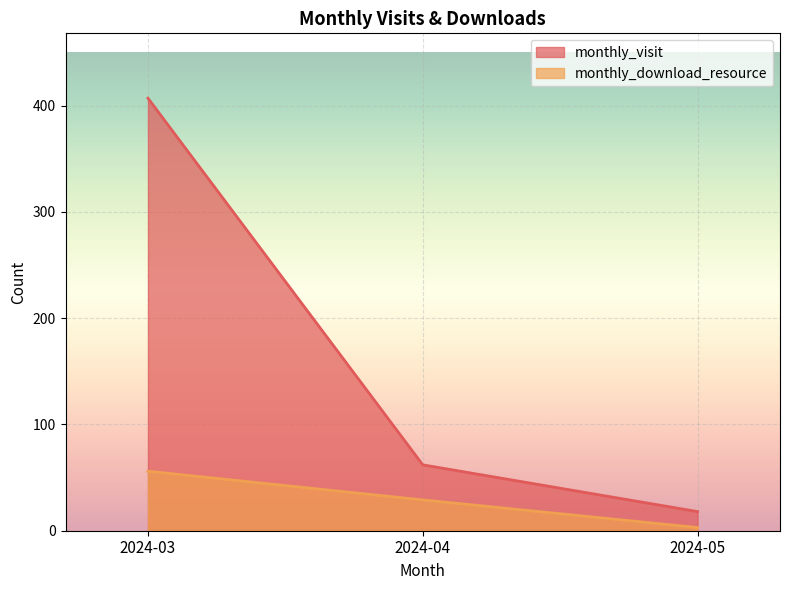

Rank the series by their maximum value, from lowest to highest.

monthly_download_resource, monthly_visit